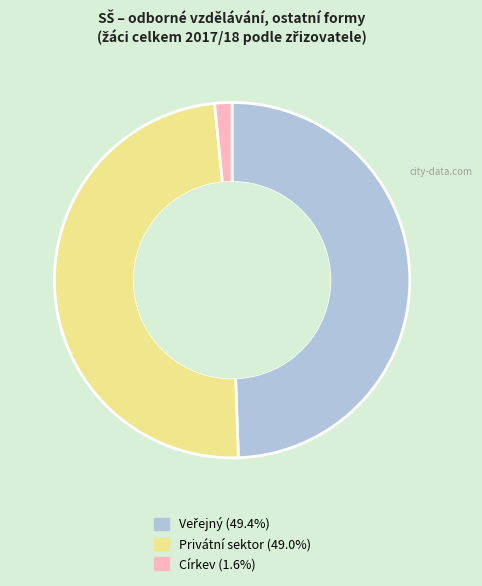

Approximately how many times larger is the value at Privátní sektor compared to Církev?

31.1